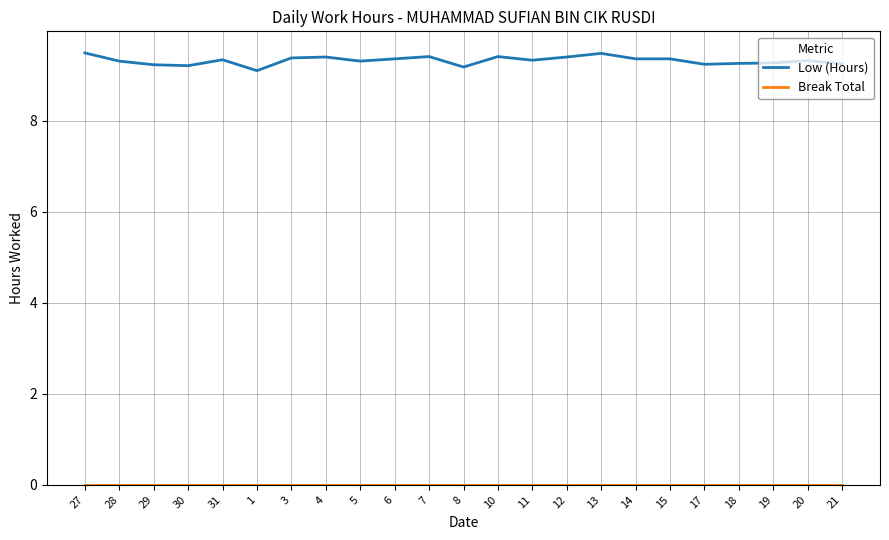

What is the maximum value shown in the chart?

9.5